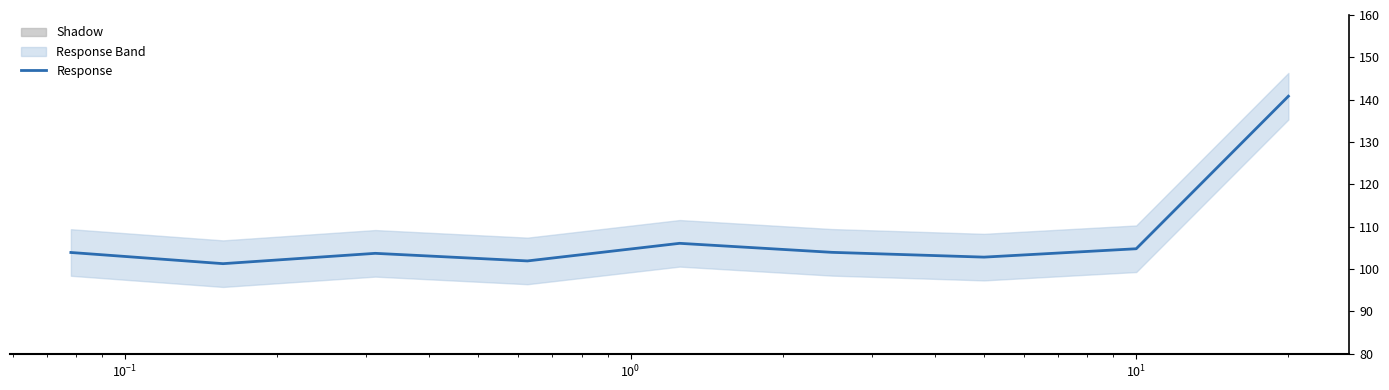

What is the maximum value for Response?

140.8